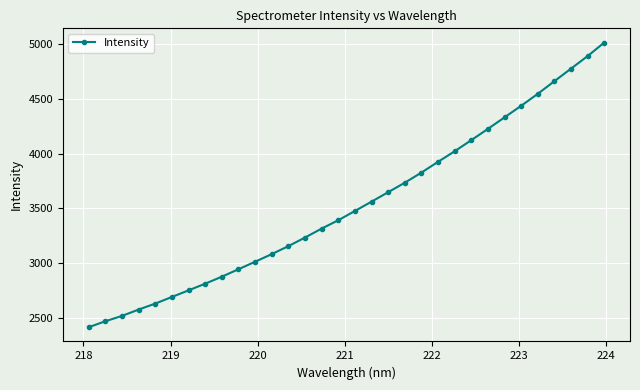

What is the difference between the maximum and minimum values?

2596.1